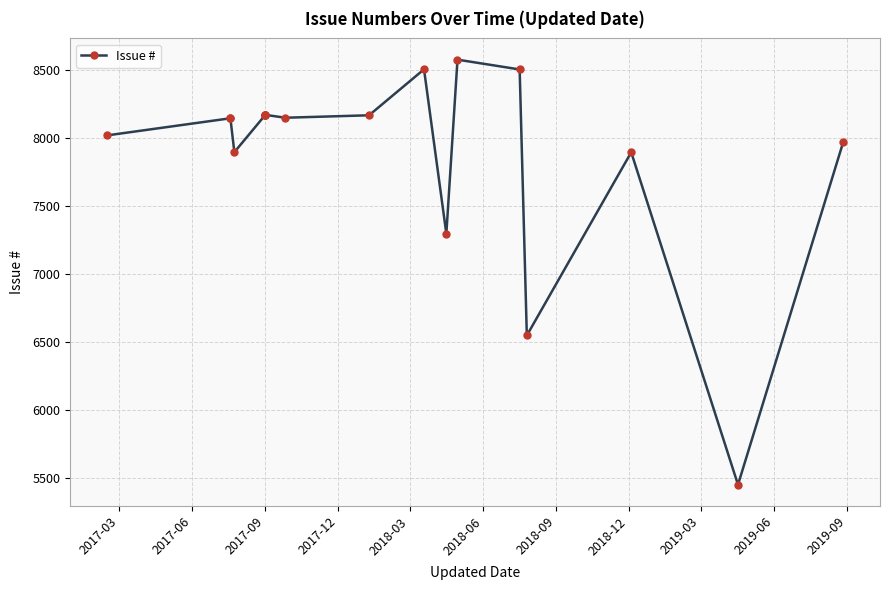

How many distinct data groups are displayed?

1